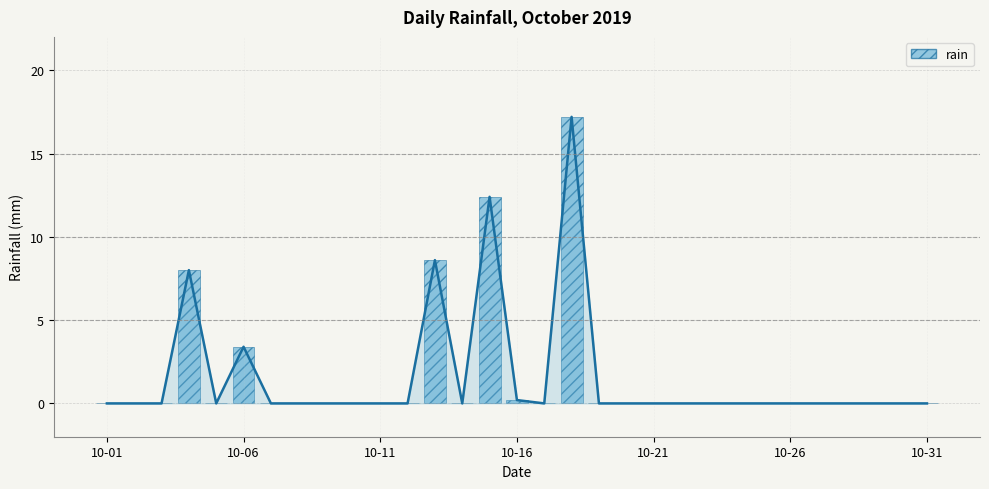

Reading left to right, extract all data points from this chart.

0.0	0.0	0.0	8.0	0.0	3.4	0.0	0.0	0.0	0.0	0.0	0.0	8.6	0.0	12.4	0.2	0.0	17.2	0.0	0.0	0.0	0.0	0.0	0.0	0.0	0.0	0.0	0.0	0.0	0.0	0.0